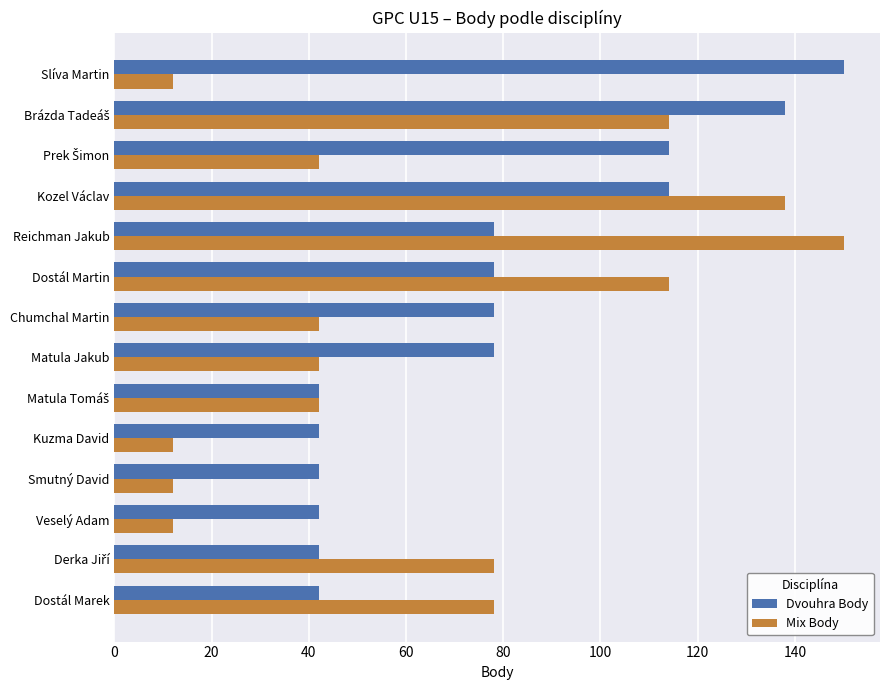

What is the spread (max minus min) of values at Kuzma David?

30